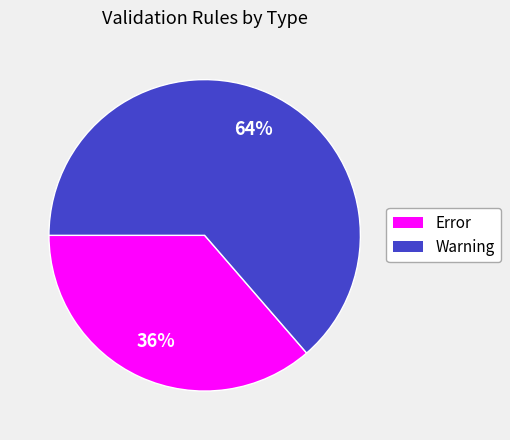

Which category has the smallest portion of the pie?

Error